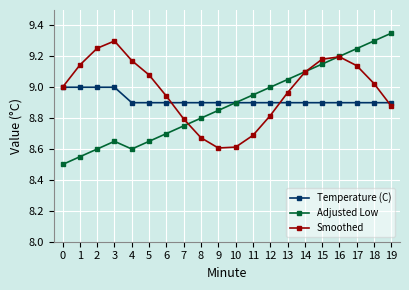

How many interior local valleys does the Smoothed series have?

1